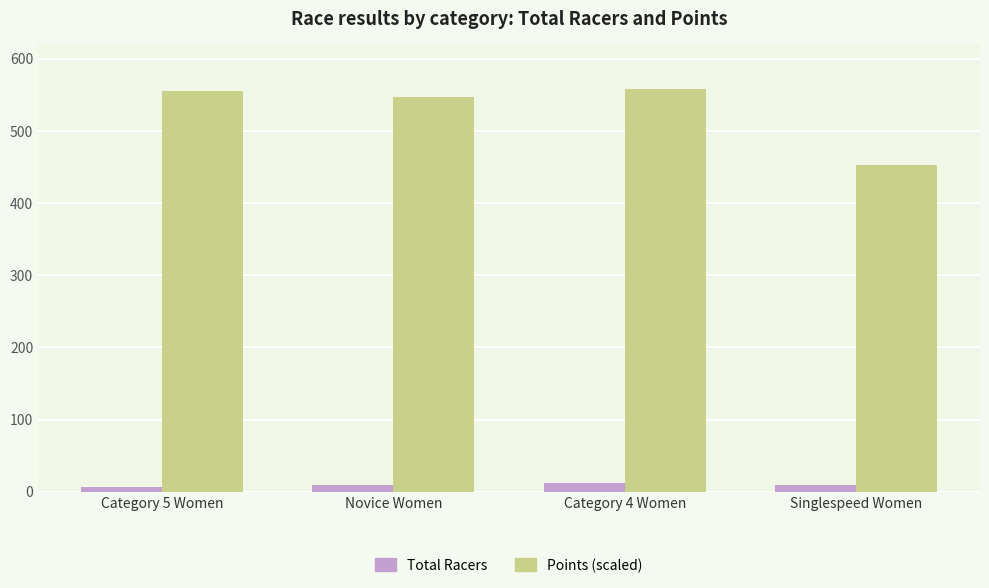

What is the greatest value displayed?

557.9